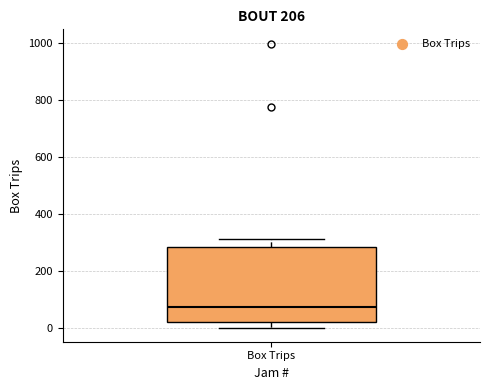

Read this box plot against the y-axis: the position of the median line, the range covered by the box, and the ends of both whiskers. The values are not printed on the chart, so give them approximately, as read against the axis.

median 80, box 20 to 280, whiskers 0 to 320